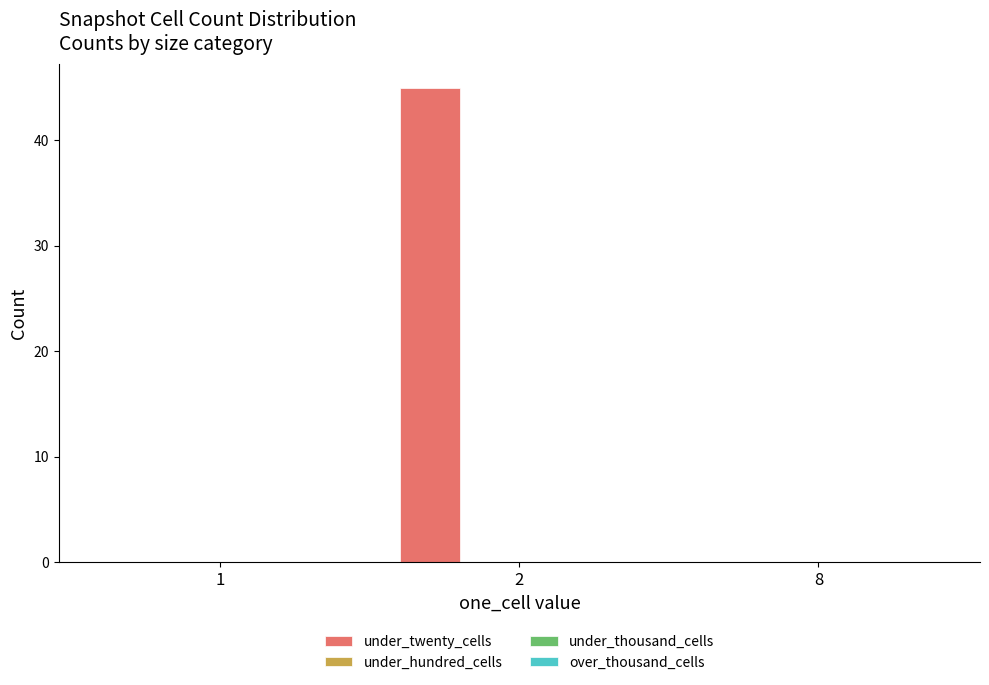

What is the greatest value displayed?

45